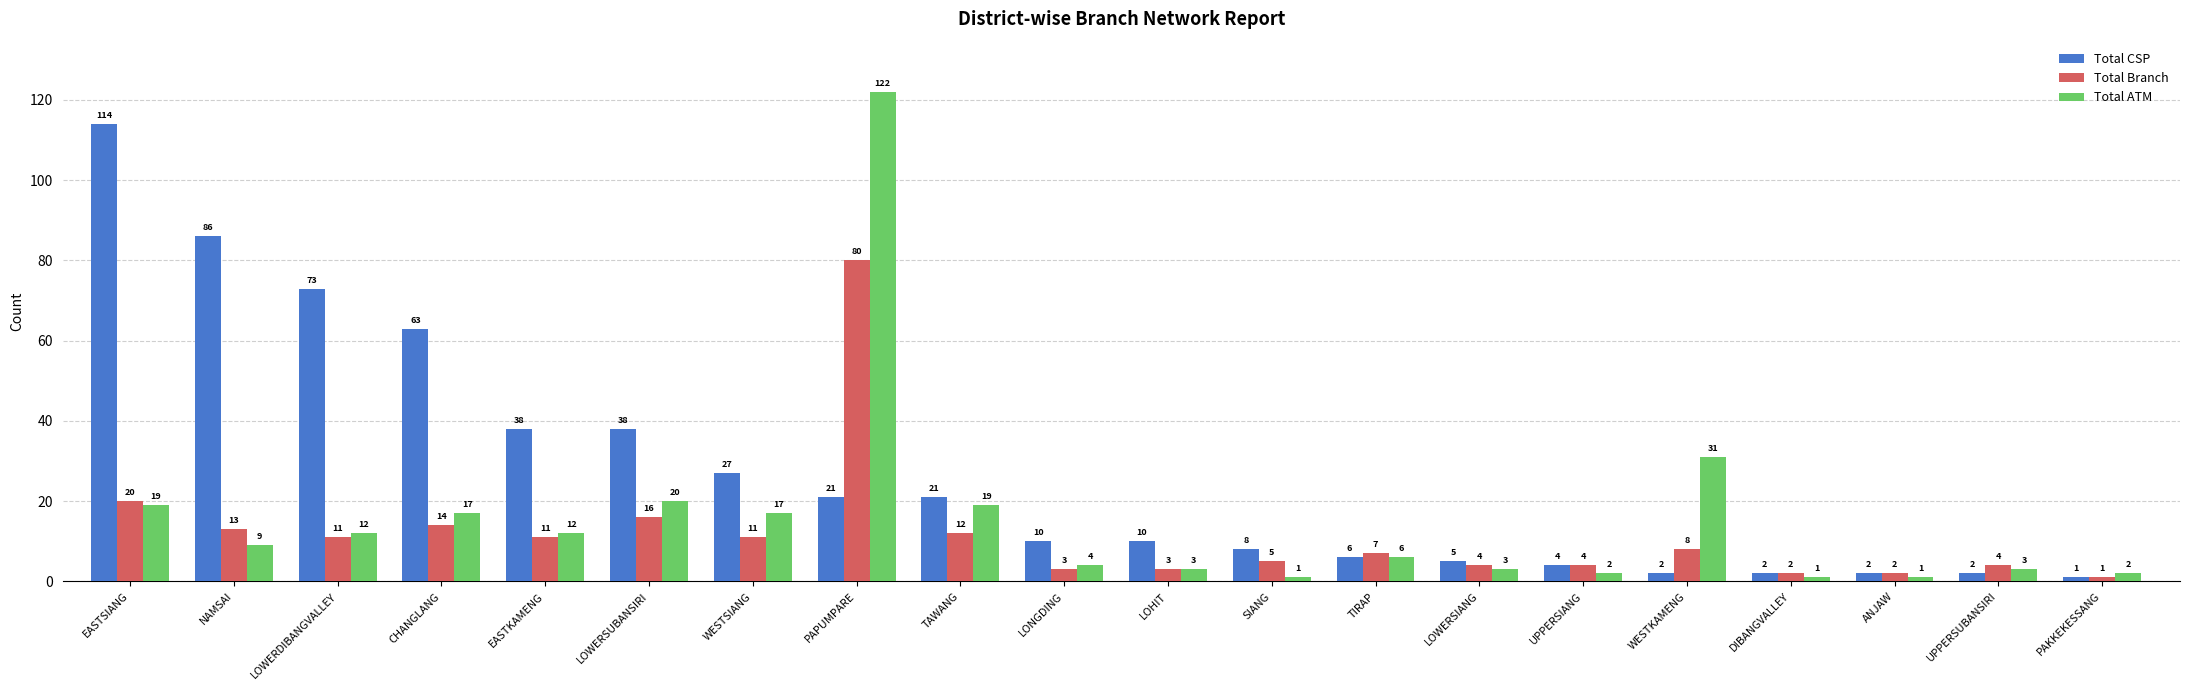

Rank the series by their average value, from highest to lowest.

Total CSP, Total ATM, Total Branch